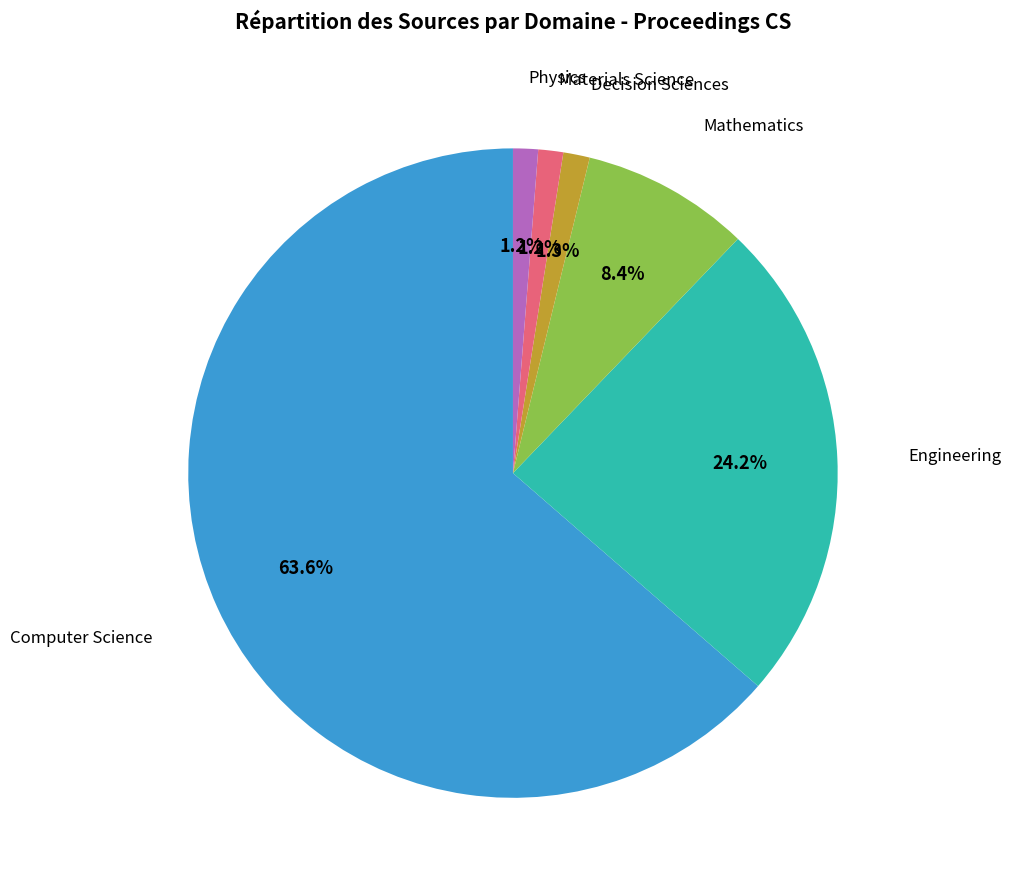

Count the number of slices in the pie.

6